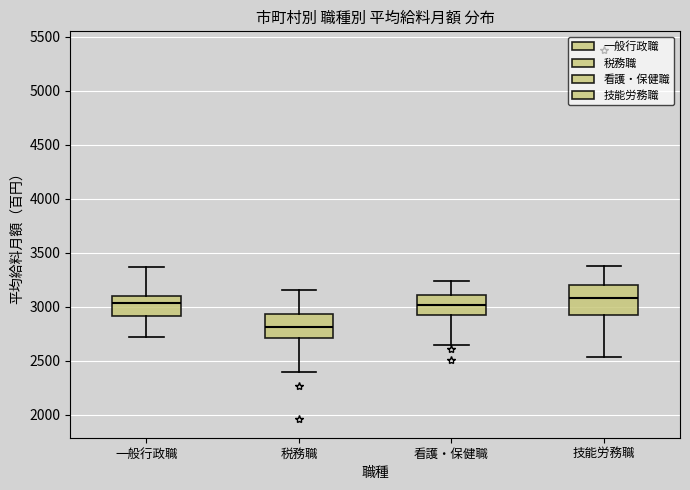

Reading left to right, read every box against the y-axis: the position of its median line, the range the box covers, and the ends of its whiskers. The values are not printed on the chart, so give them approximately, as read against the axis.

一般行政職: median 3050, box 2900 to 3100, whiskers 2700 to 3350
税務職: median 2800, box 2700 to 2950, whiskers 2400 to 3150
看護・保健職: median 3000, box 2900 to 3100, whiskers 2650 to 3250
技能労務職: median 3100, box 2950 to 3200, whiskers 2550 to 3400